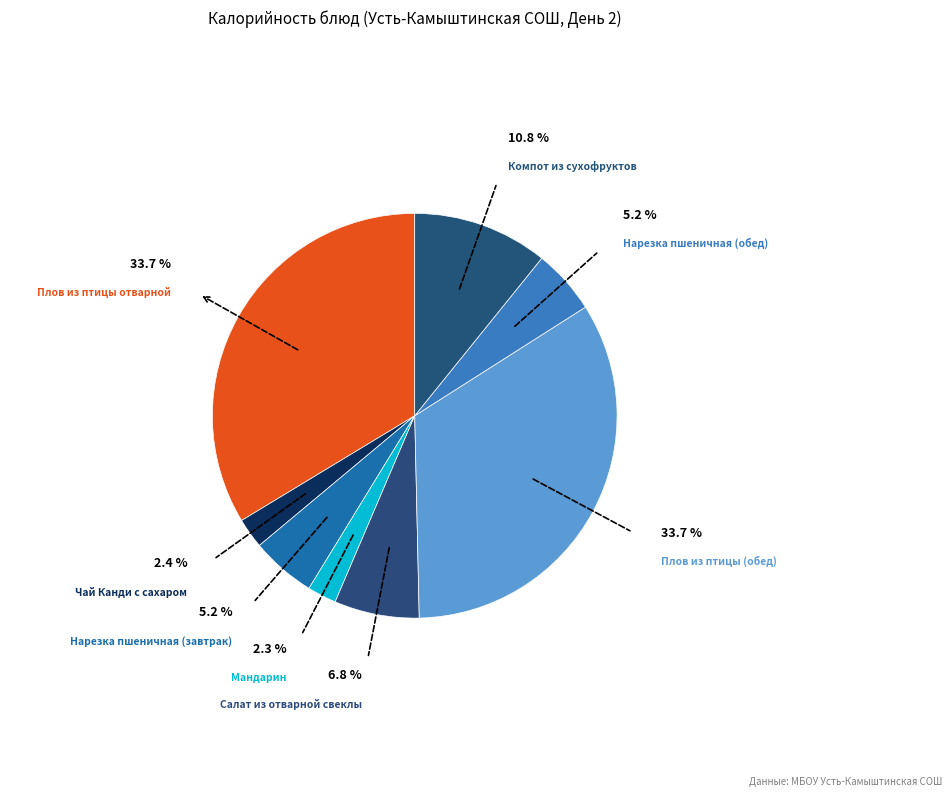

Which category has the biggest portion of the pie?

Плов из птицы отварной